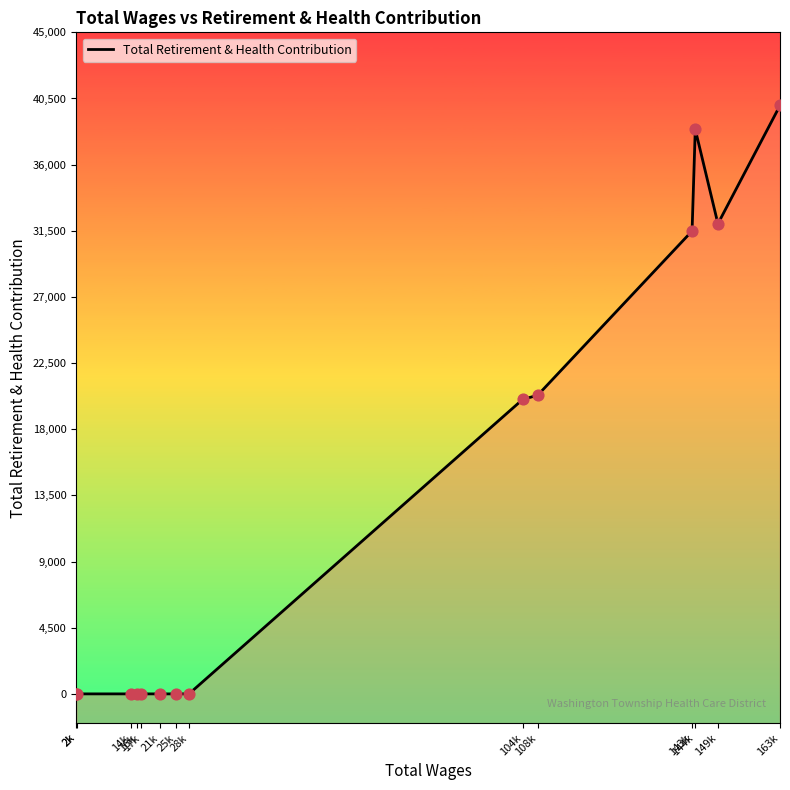

Which has a higher value, 143k or 25k?

143k